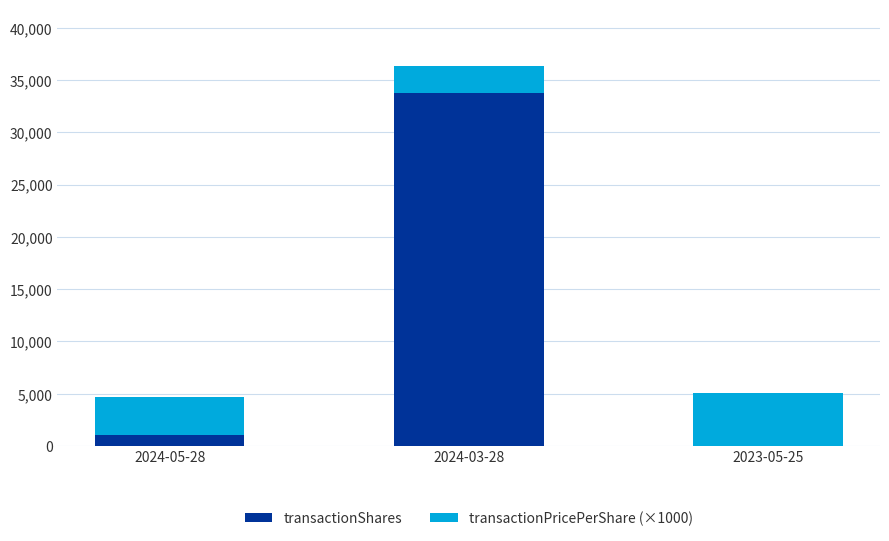

Reading left to right, what are the values for transactionShares?

2024-05-28=1060	2024-03-28=33822	2023-05-25=43